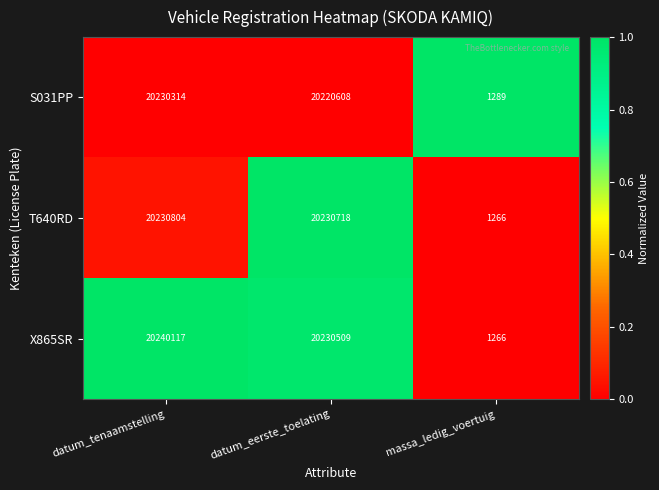

Which series changed the most between datum_eerste_toelating and massa_ledig_voertuig?

T640RD